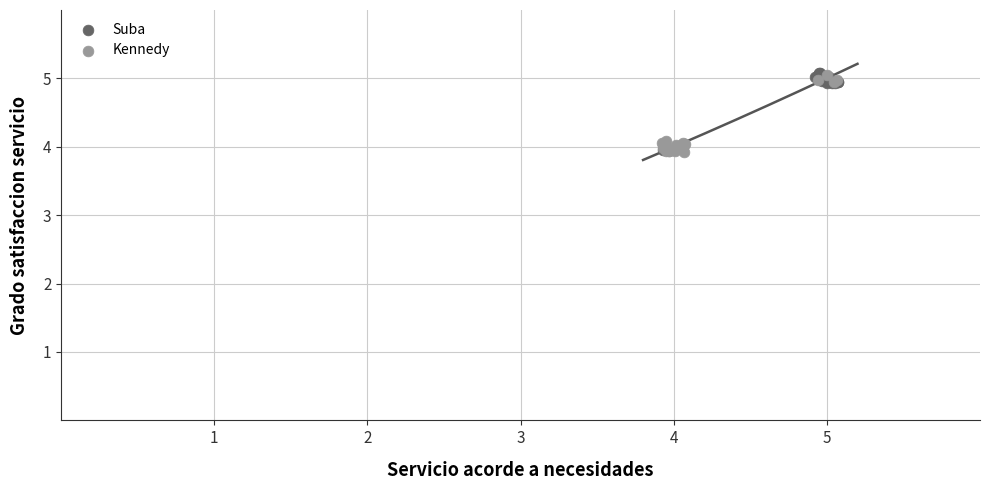

What are all the series names shown in the legend?

Suba, Kennedy